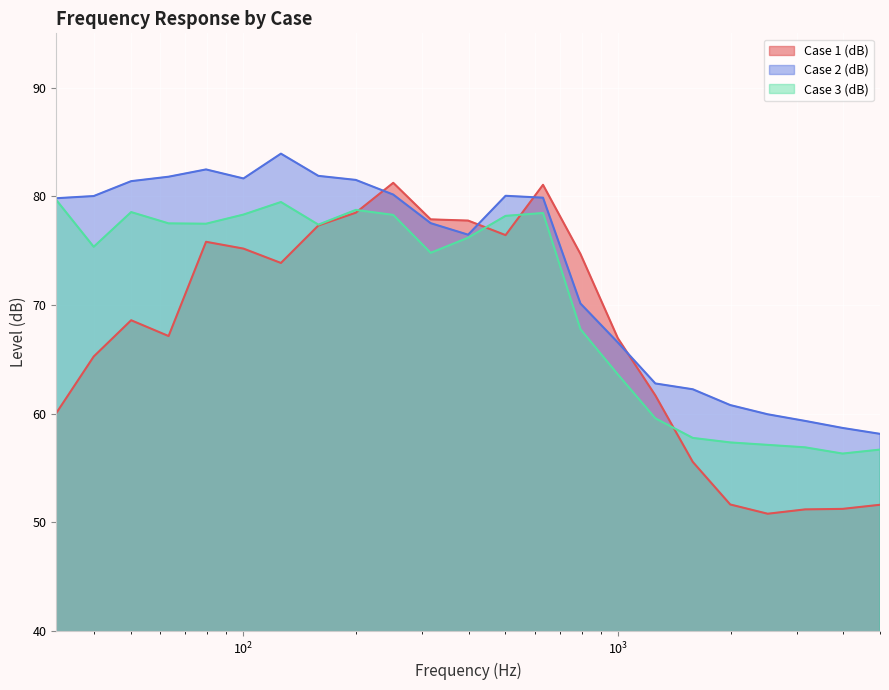

What are all the series names shown in the legend?

Case 1 (dB), Case 2 (dB), Case 3 (dB)